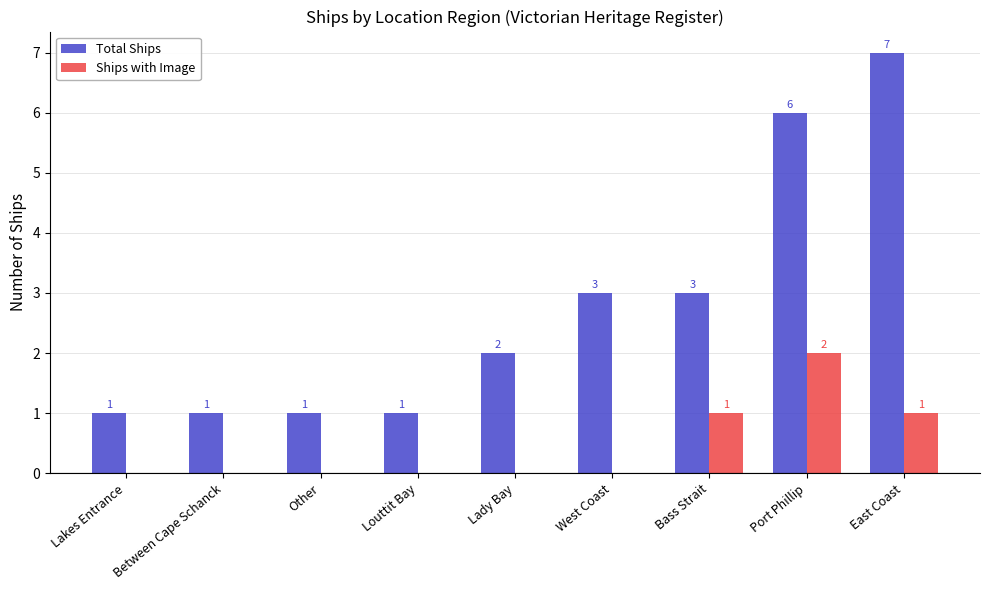

What is the maximum value shown in the chart?

7